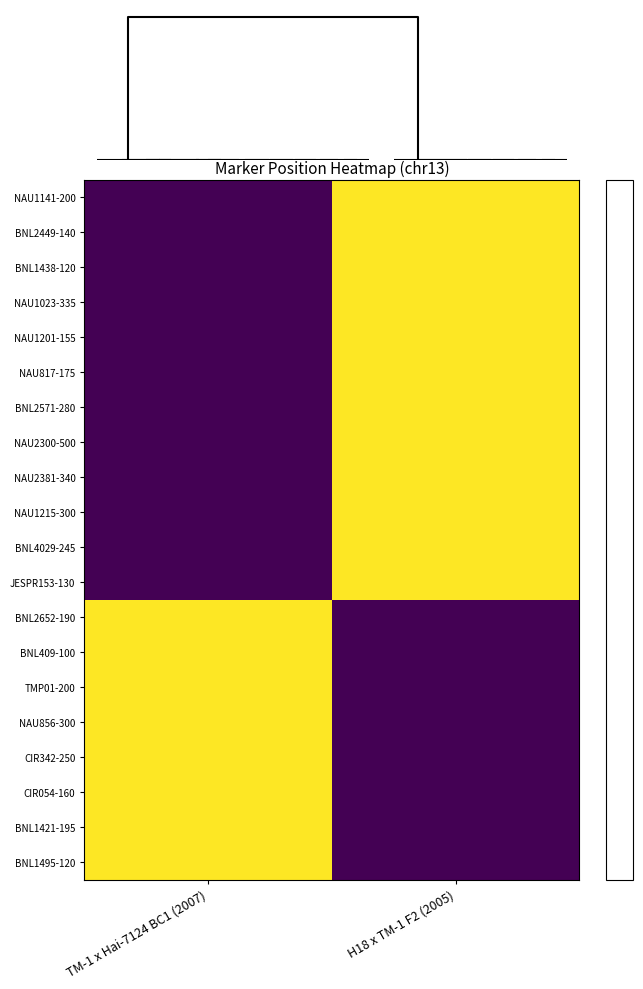

What is the total value across all series at TM-1 x Hai-7124 BC1 (2007)?

-4.0